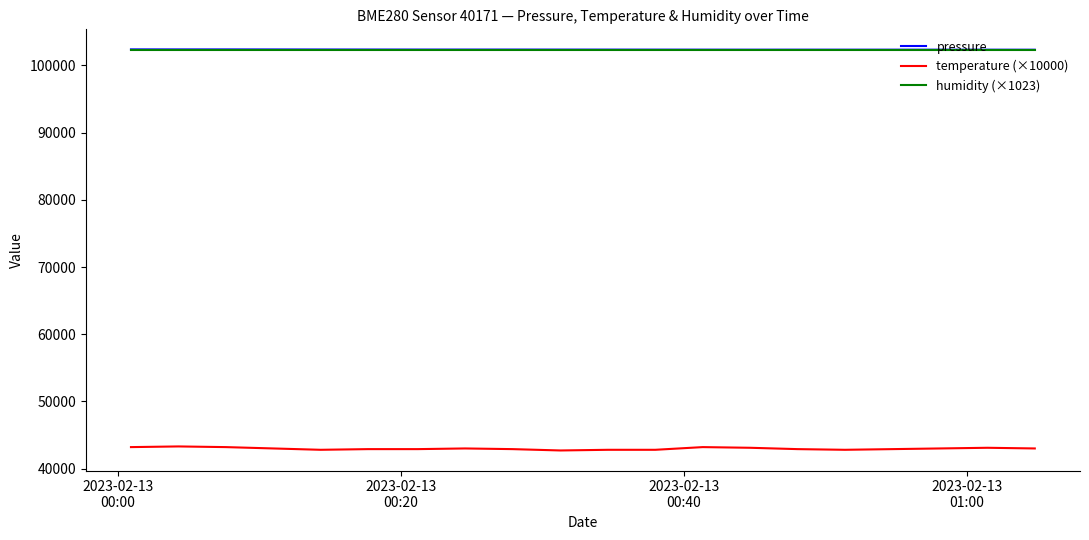

What is the highest value of the humidity (×1023) series?

102300.0